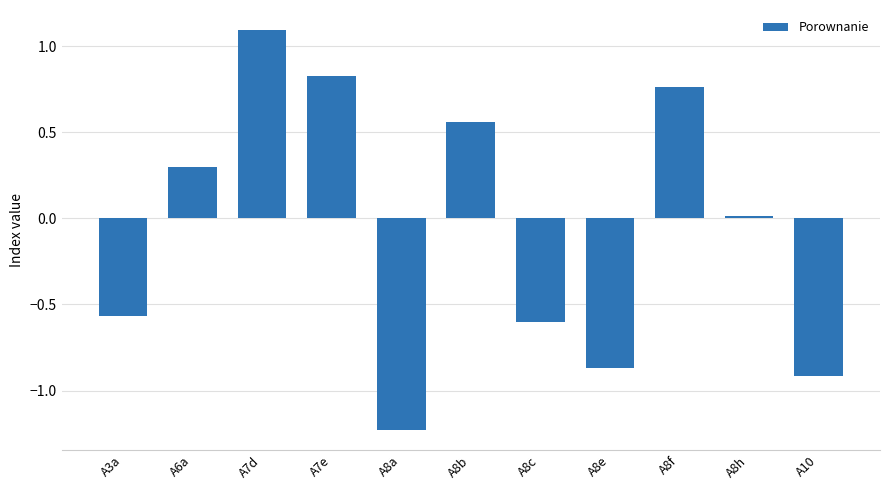

What position from the right is A8e?

4